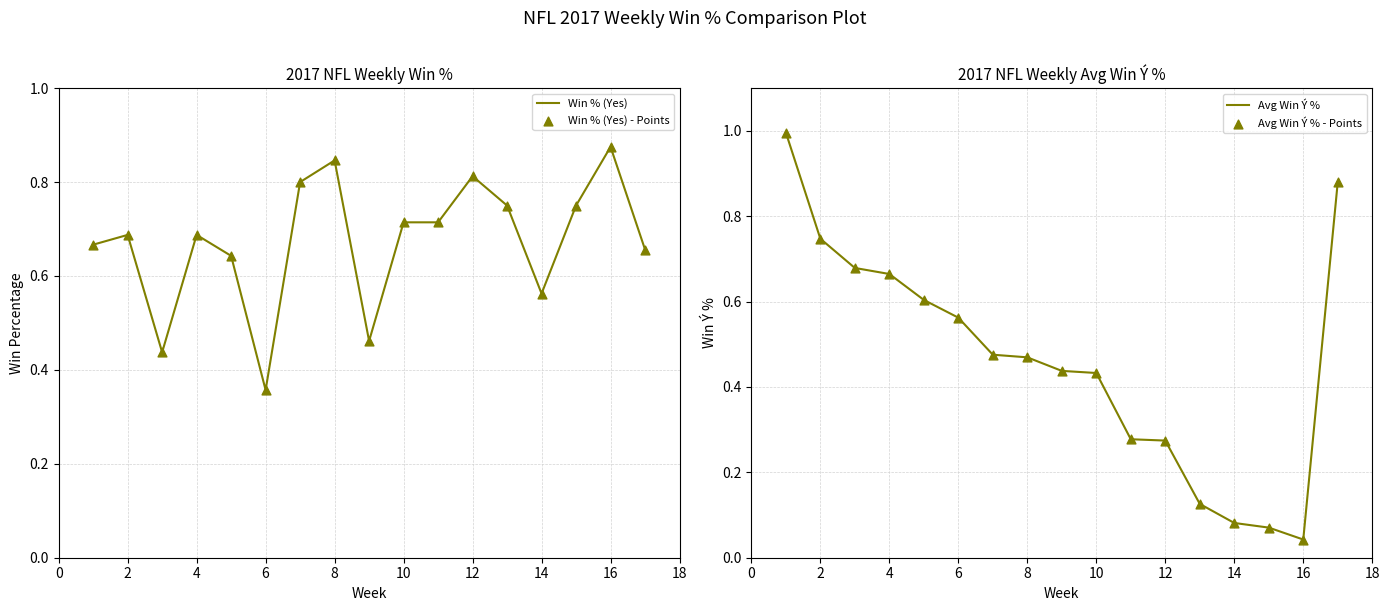

Which series contains the highest Y value?

Avg Win Ý %